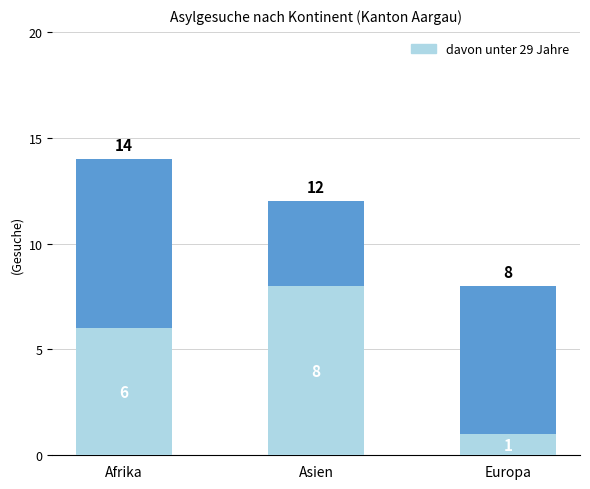

What position from the right is Asien?

2